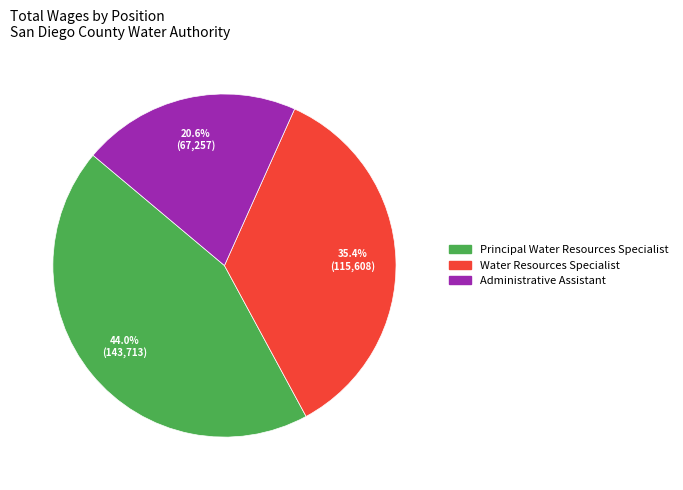

What is the largest slice in the pie chart?

Principal Water Resources Specialist